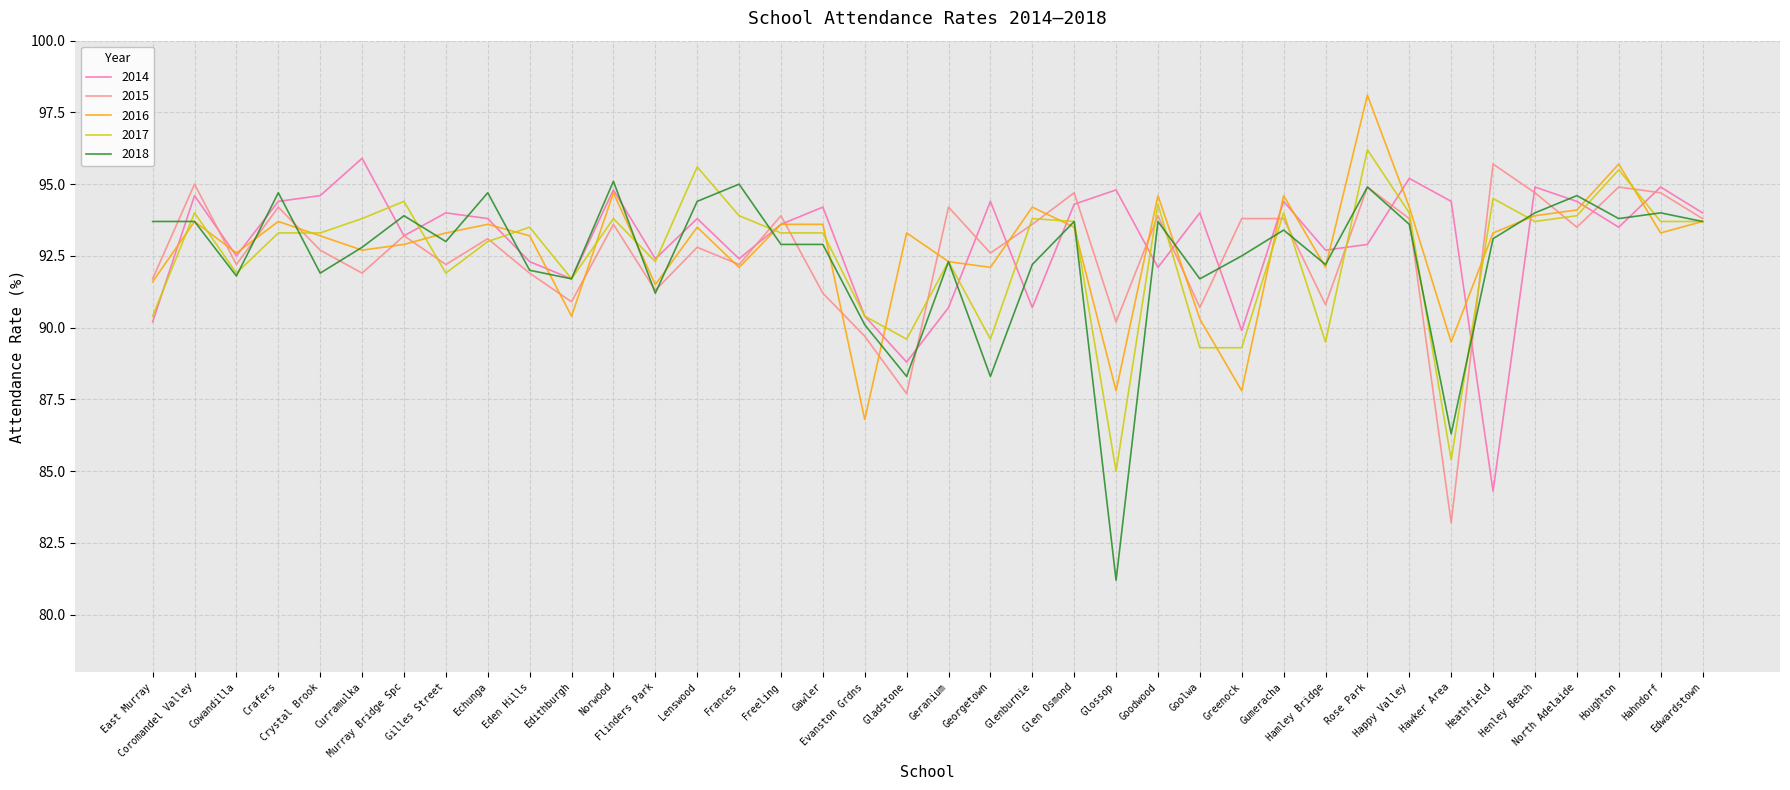

Which series has the largest range (max minus min)?

2018